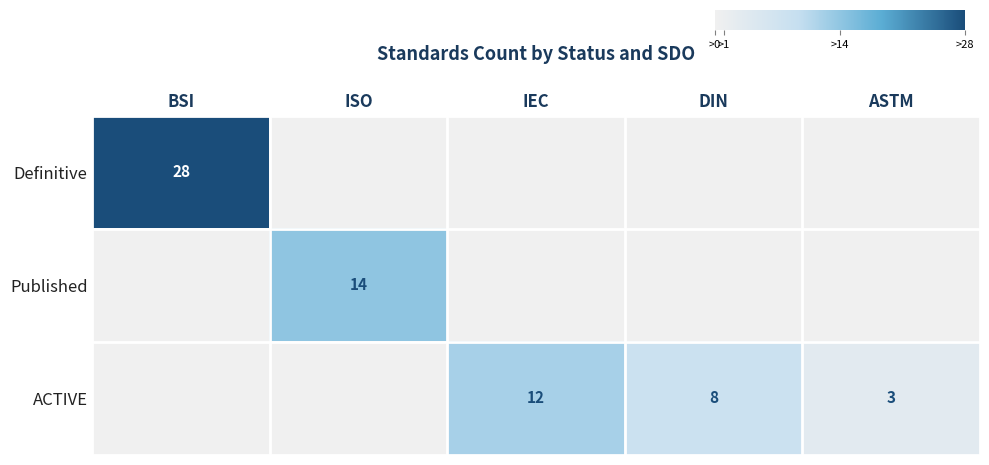

The value of Published at ISO is 14. True or false?

True